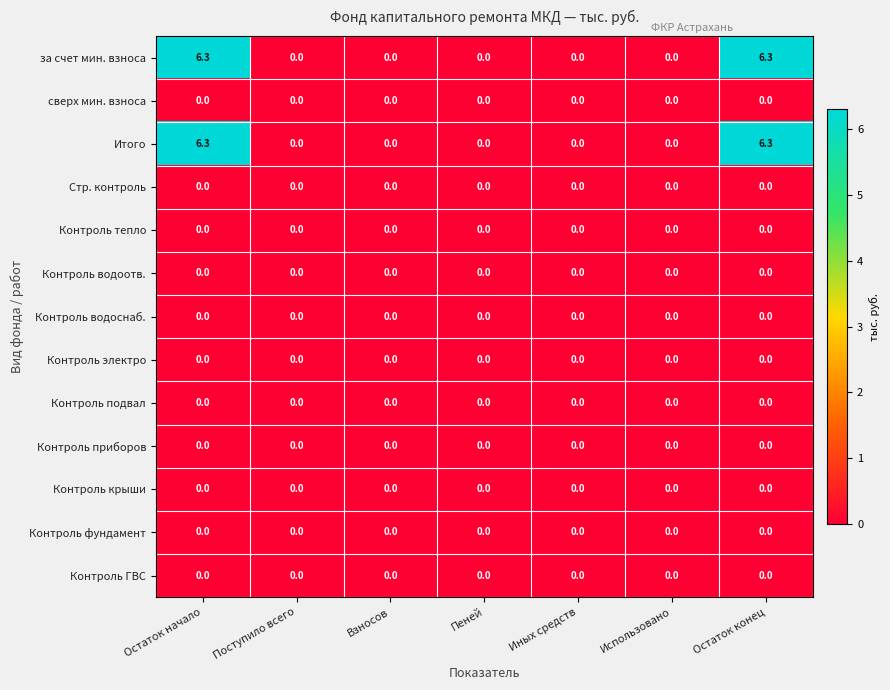

What is the total value across all series at Остаток начало?

12.6